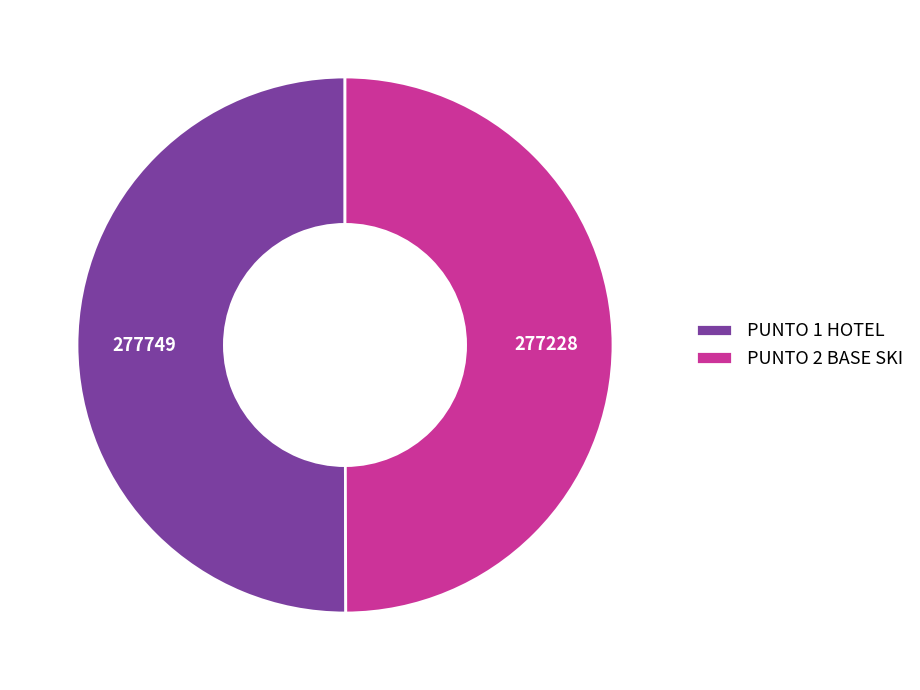

The PUNTO 1 HOTEL slice represents 50% of the pie. True or false?

True